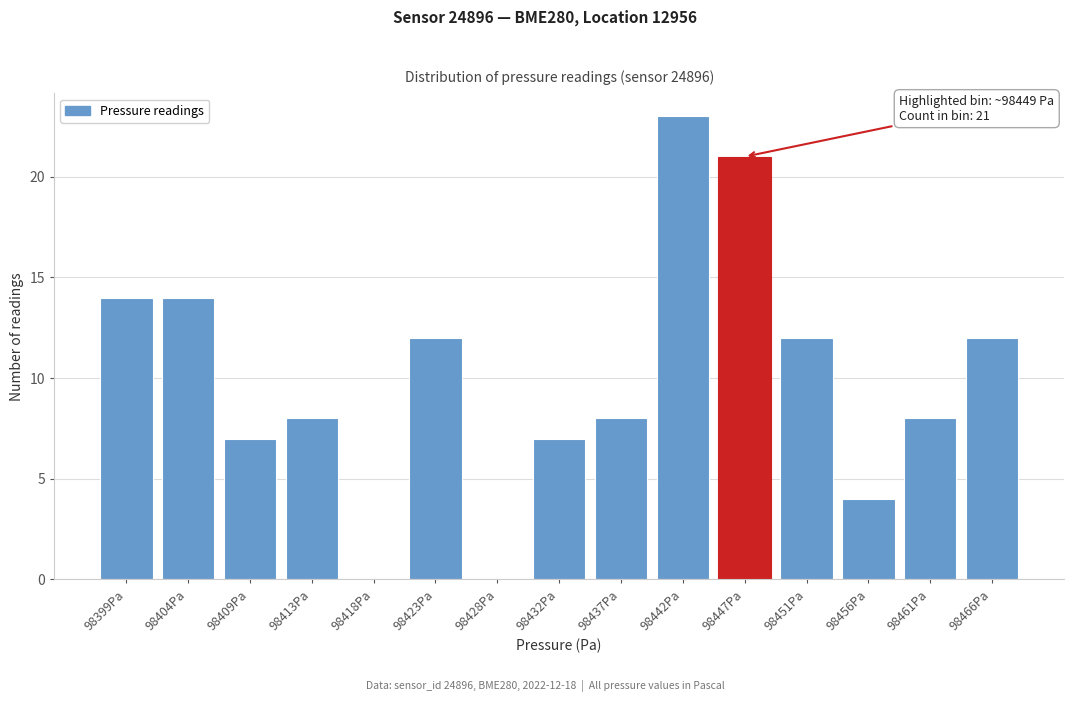

Reading left to right, what are all the values shown in this chart?

98399Pa=14	98404Pa=14	98409Pa=7	98413Pa=8	98418Pa=0	98423Pa=12	98428Pa=0	98432Pa=7	98437Pa=8	98442Pa=23	98447Pa=21	98451Pa=12	98456Pa=4	98461Pa=8	98466Pa=12